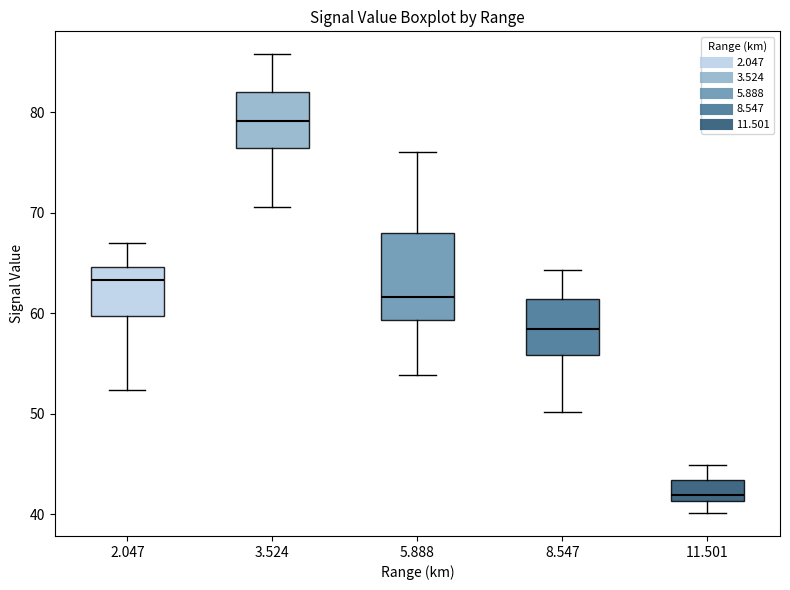

Reading left to right, read every box against the y-axis: the position of its median line, the range the box covers, and the ends of its whiskers. The values are not printed on the chart, so give them approximately, as read against the axis.

2.047: median 63, box 60 to 65, whiskers 52 to 67
3.524: median 79, box 76 to 82, whiskers 71 to 86
5.888: median 62, box 59 to 68, whiskers 54 to 76
8.547: median 58, box 56 to 61, whiskers 50 to 64
11.501: median 42, box 41 to 43, whiskers 40 to 45